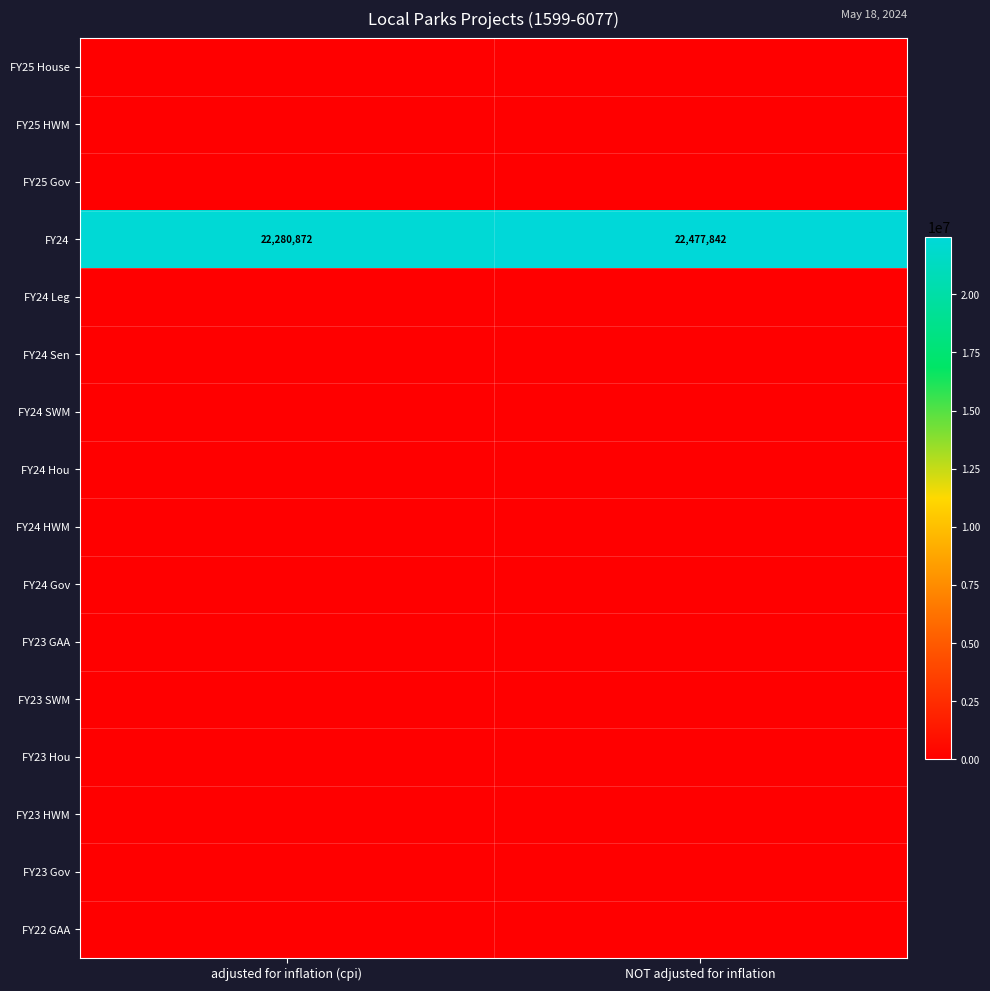

Count the number of data series in this chart.

16